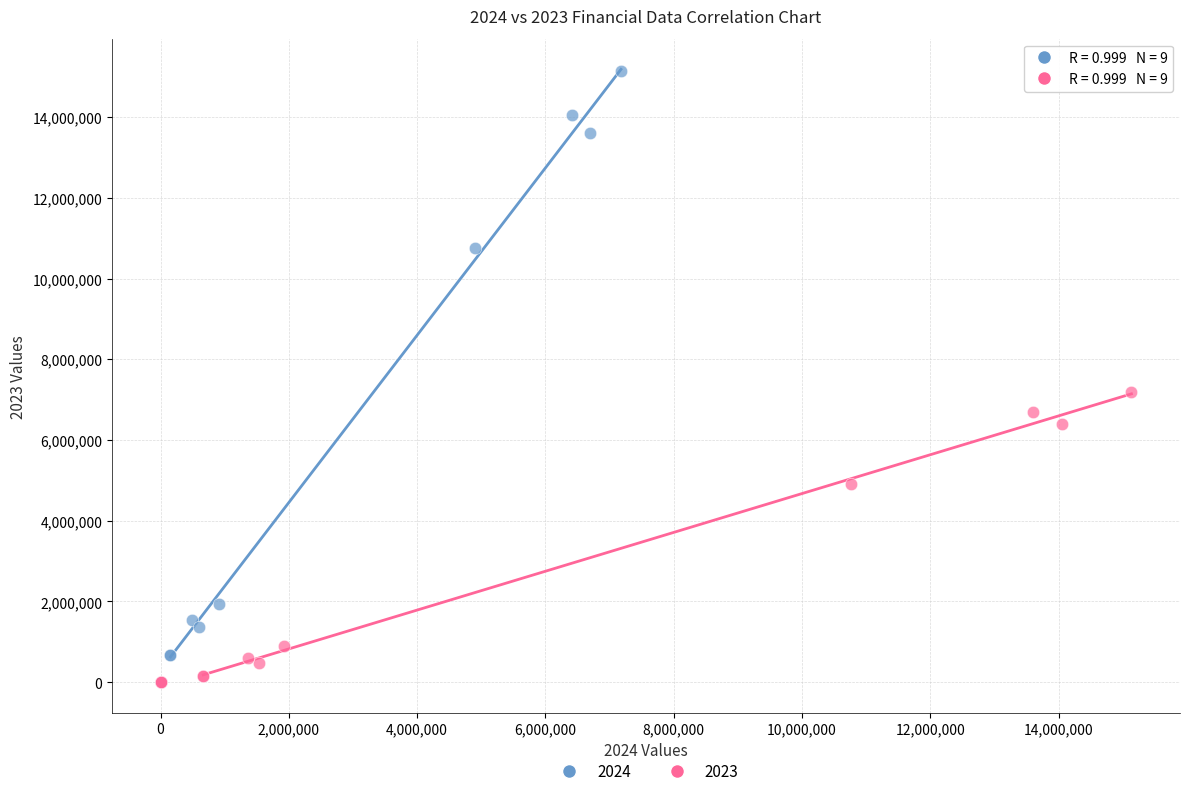

Which series reaches the maximum Y coordinate?

2024